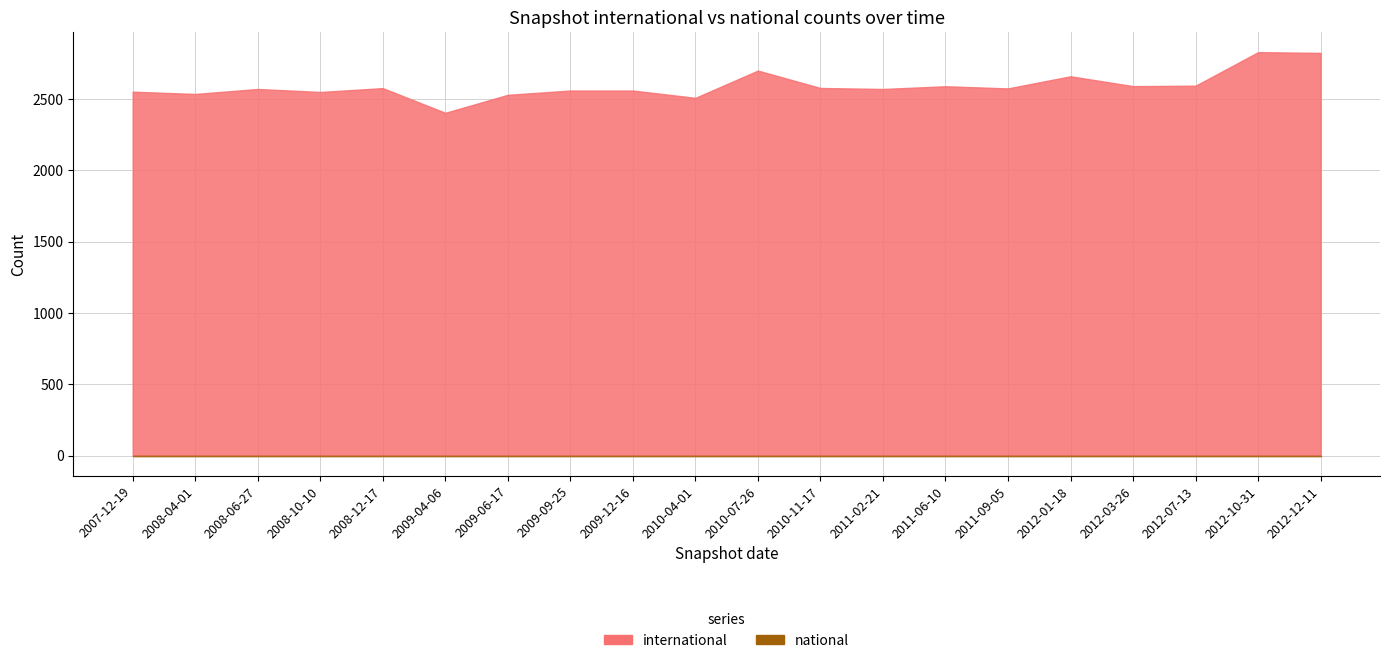

What position from the left is 2009-04-06?

6